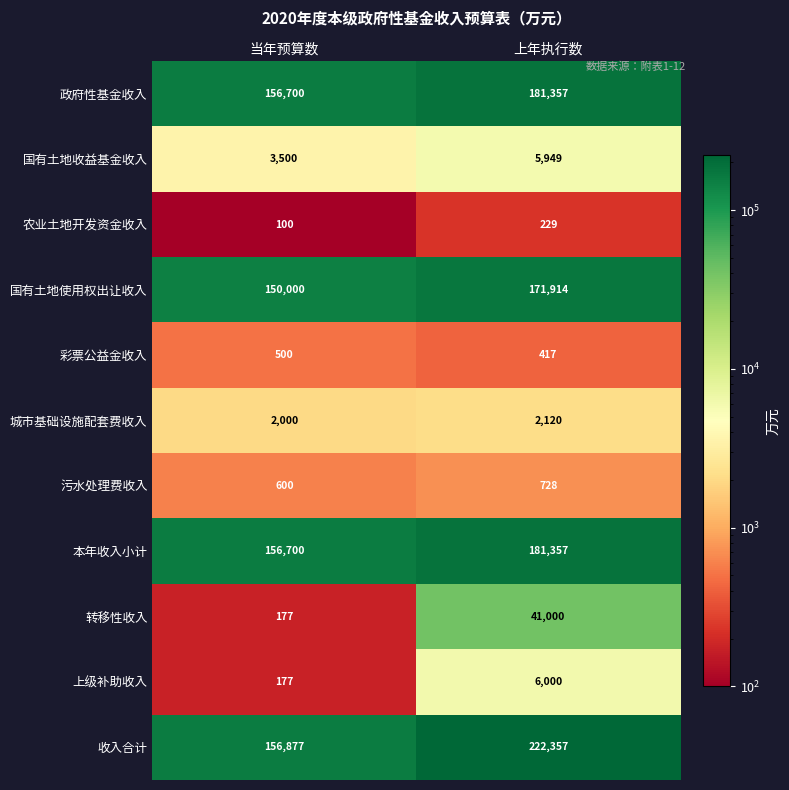

What is the total value across all series at 上年执行数?

813428